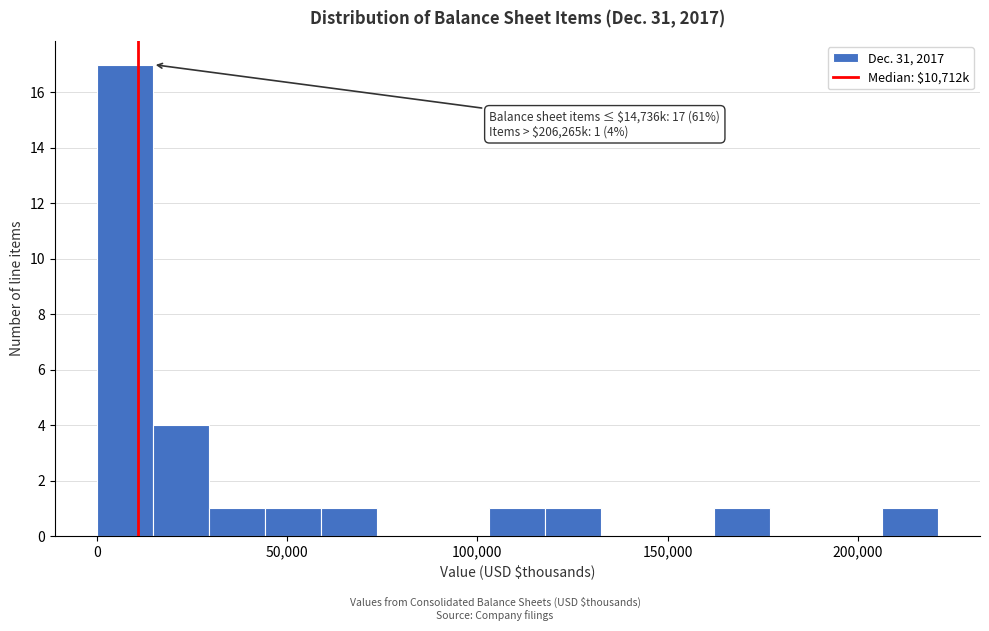

Around what value on the x-axis is the tallest bar? Give the approximate position of its centre, as read against the axis.

5000